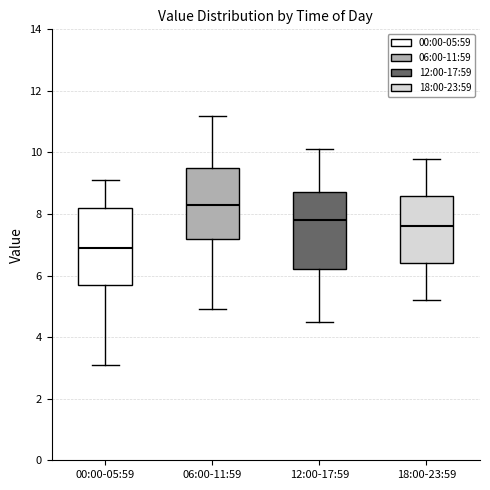

Where is the upper edge of the box for 12:00-17:59 on the y-axis? The values are not printed on the chart, so give them approximately, as read against the axis.

8.8